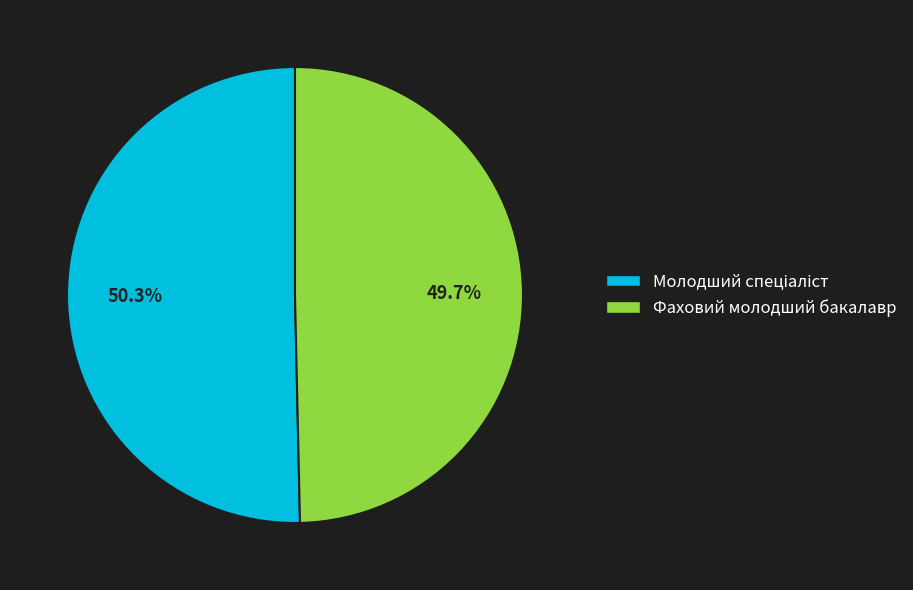

True or false: Фаховий молодший бакалавр accounts for 50% of the total.

True